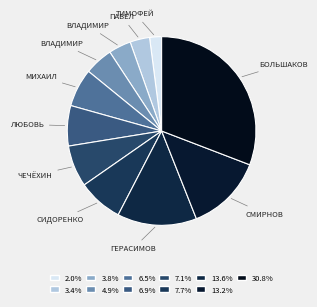

Count the number of slices in the pie.

11